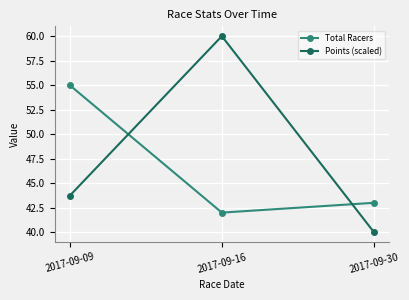

At which category is the sum across all series the highest?

2017-09-16